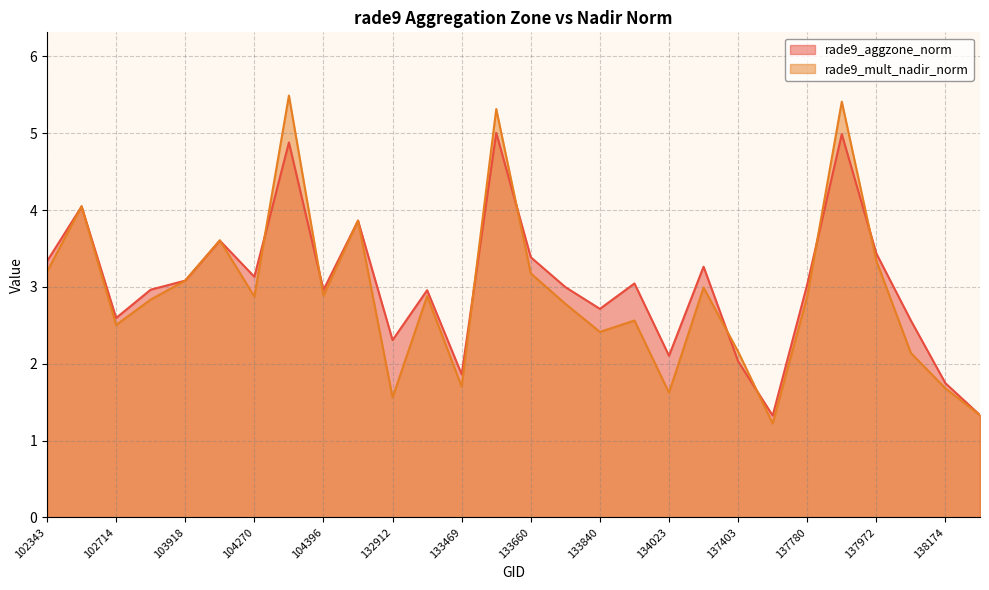

Which series has the largest total across all categories?

rade9_aggzone_norm